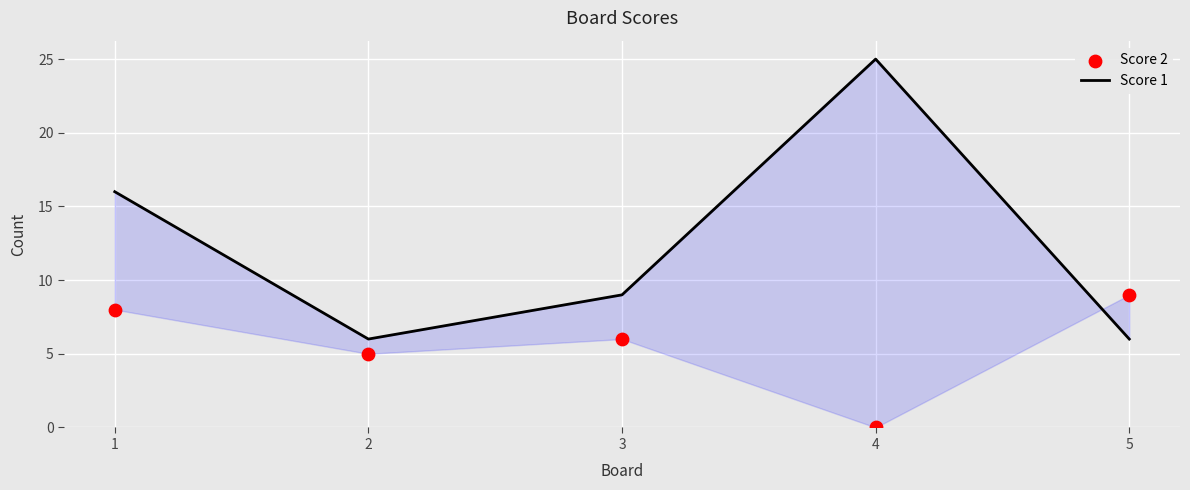

Which series has the widest spread of Y values?

Score 1